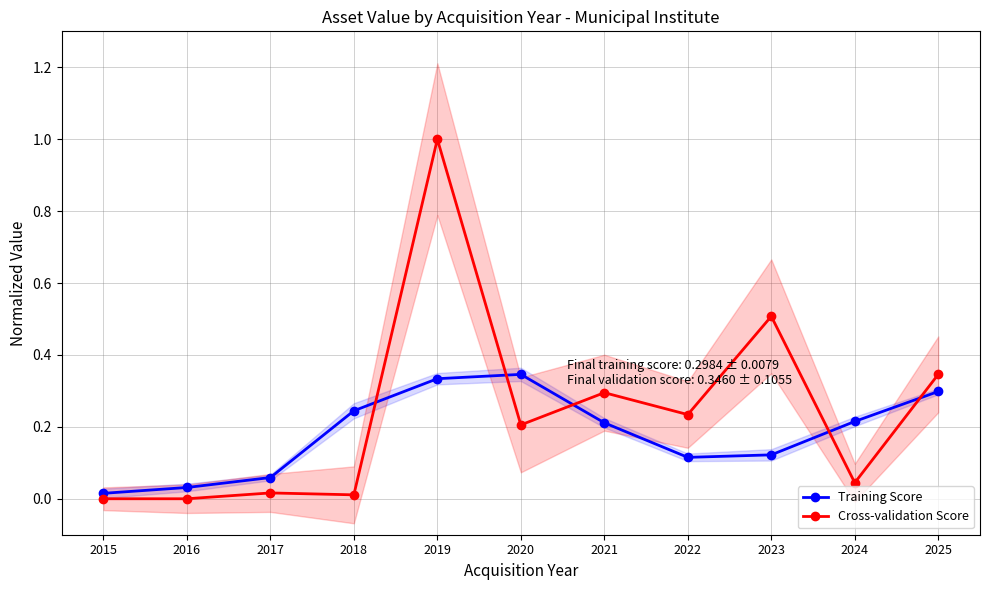

Between which two adjacent categories do Training Score and Cross-validation Score first intersect?

2018 and 2019